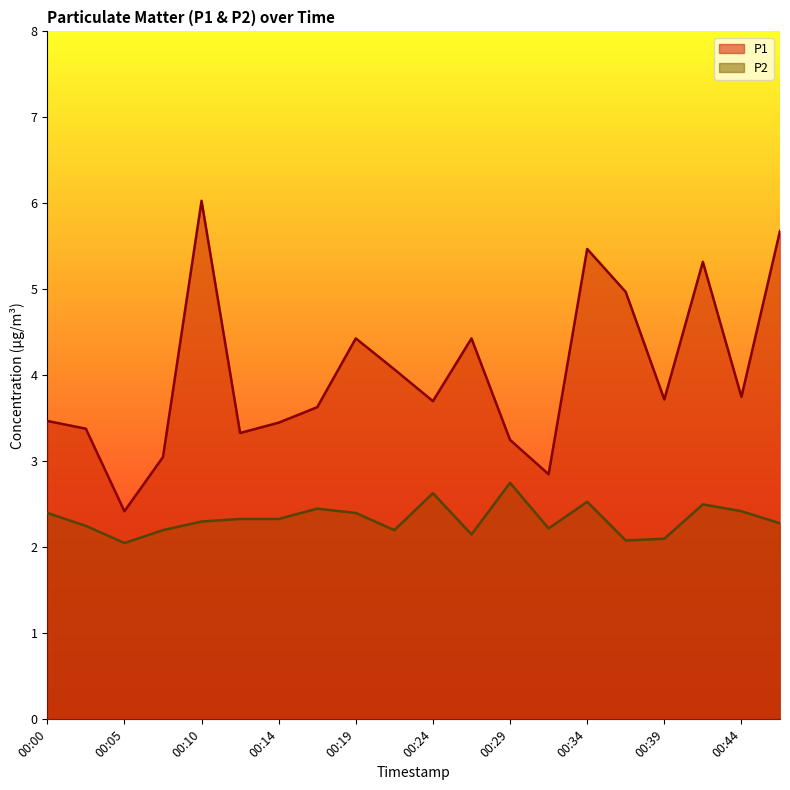

How many interior local valleys does the P1 series have?

6